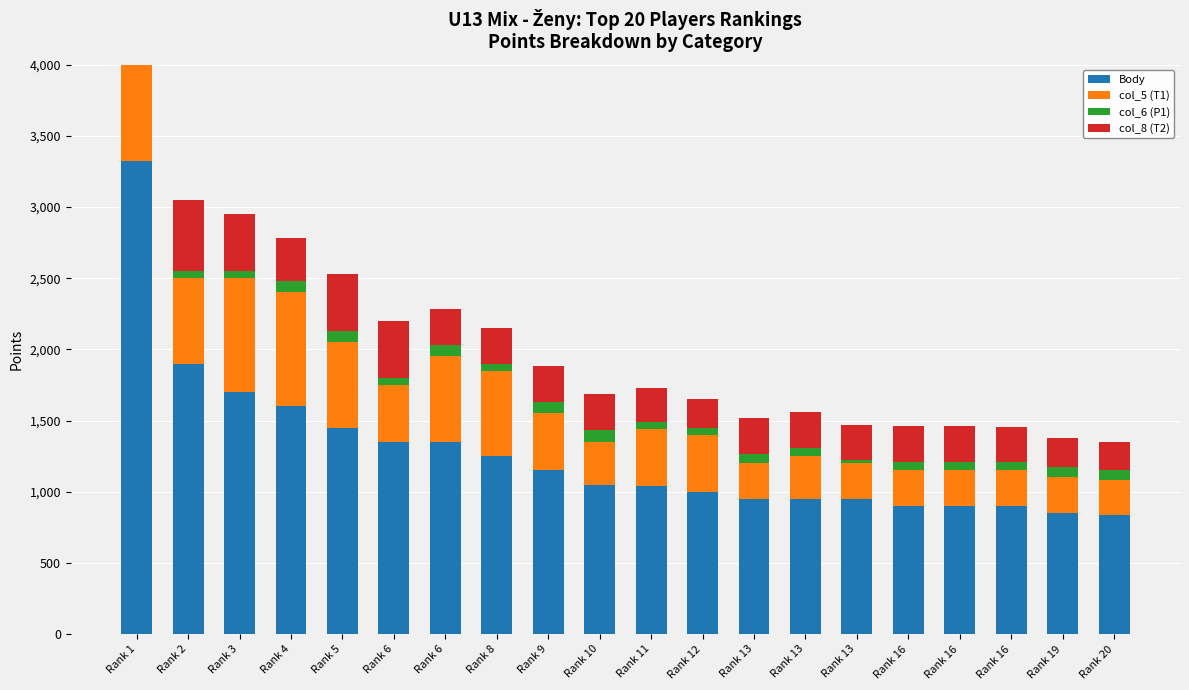

Which category has the lowest value across all series?

Rank 13